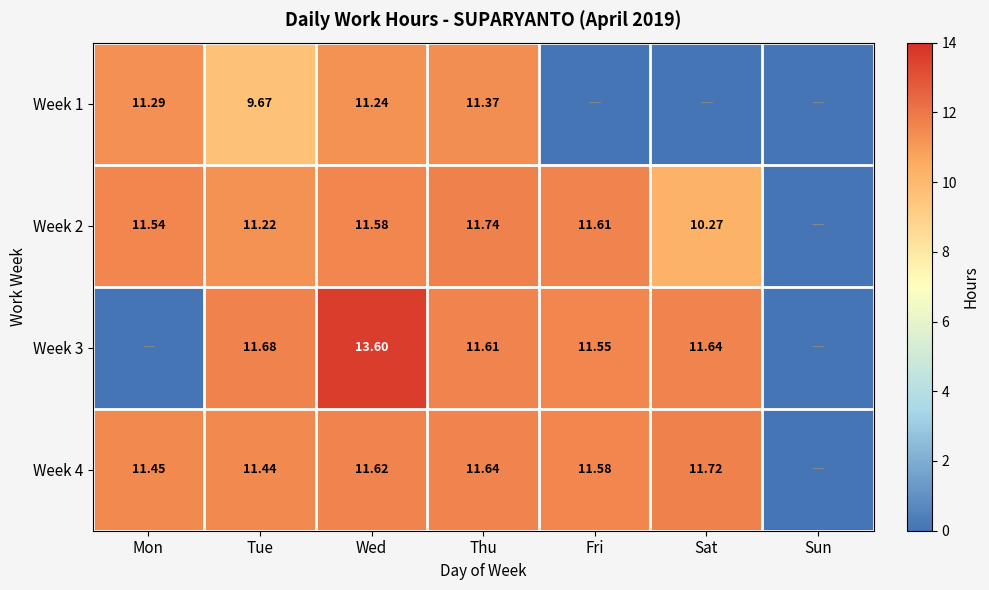

Which series has the largest range (max minus min)?

Week 3